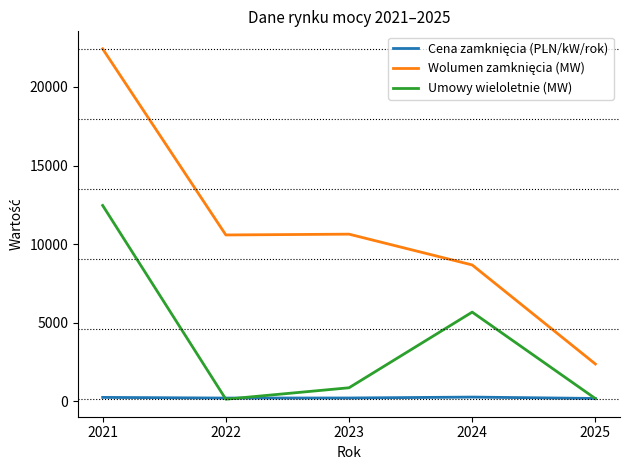

At which category does the chart reach its peak across all series?

2021